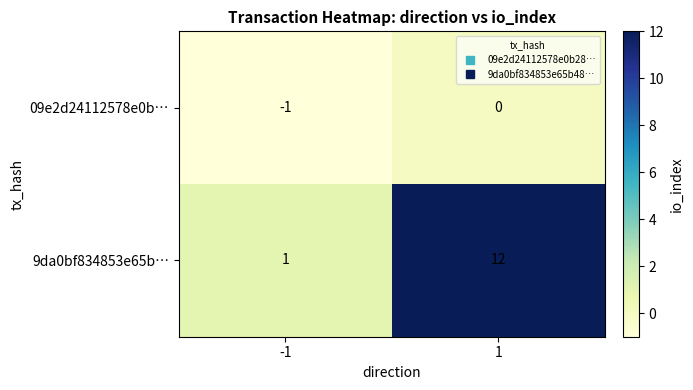

Reading right to left, extract all data points from this chart.

09e2d24112578e0b…: 0	-1
9da0bf834853e65b…: 12	1